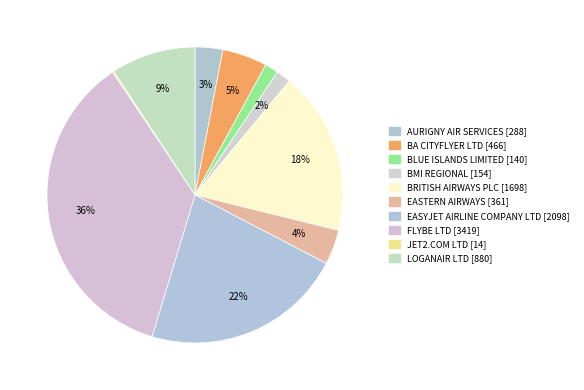

Combined, what portion of the pie is EASYJET AIRLINE COMPANY LTD and AURIGNY AIR SERVICES?

25.1%